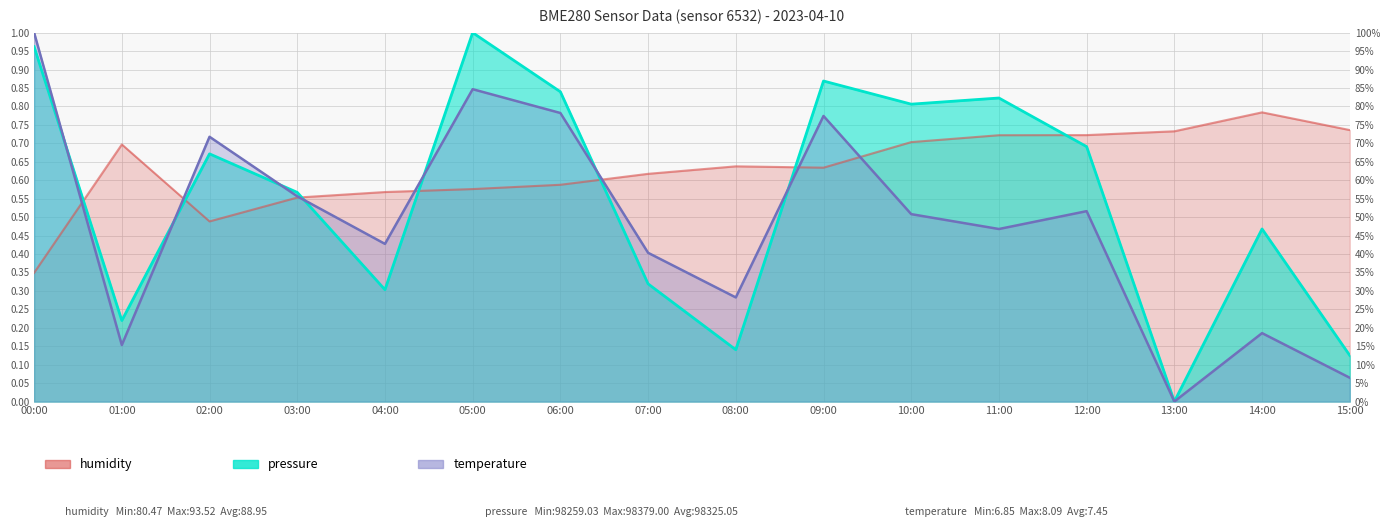

List the labels in order of humidity value, largest first.

14:00, 15:00, 13:00, 12:00, 11:00, 10:00, 01:00, 08:00, 09:00, 07:00, 06:00, 05:00, 04:00, 03:00, 02:00, 00:00